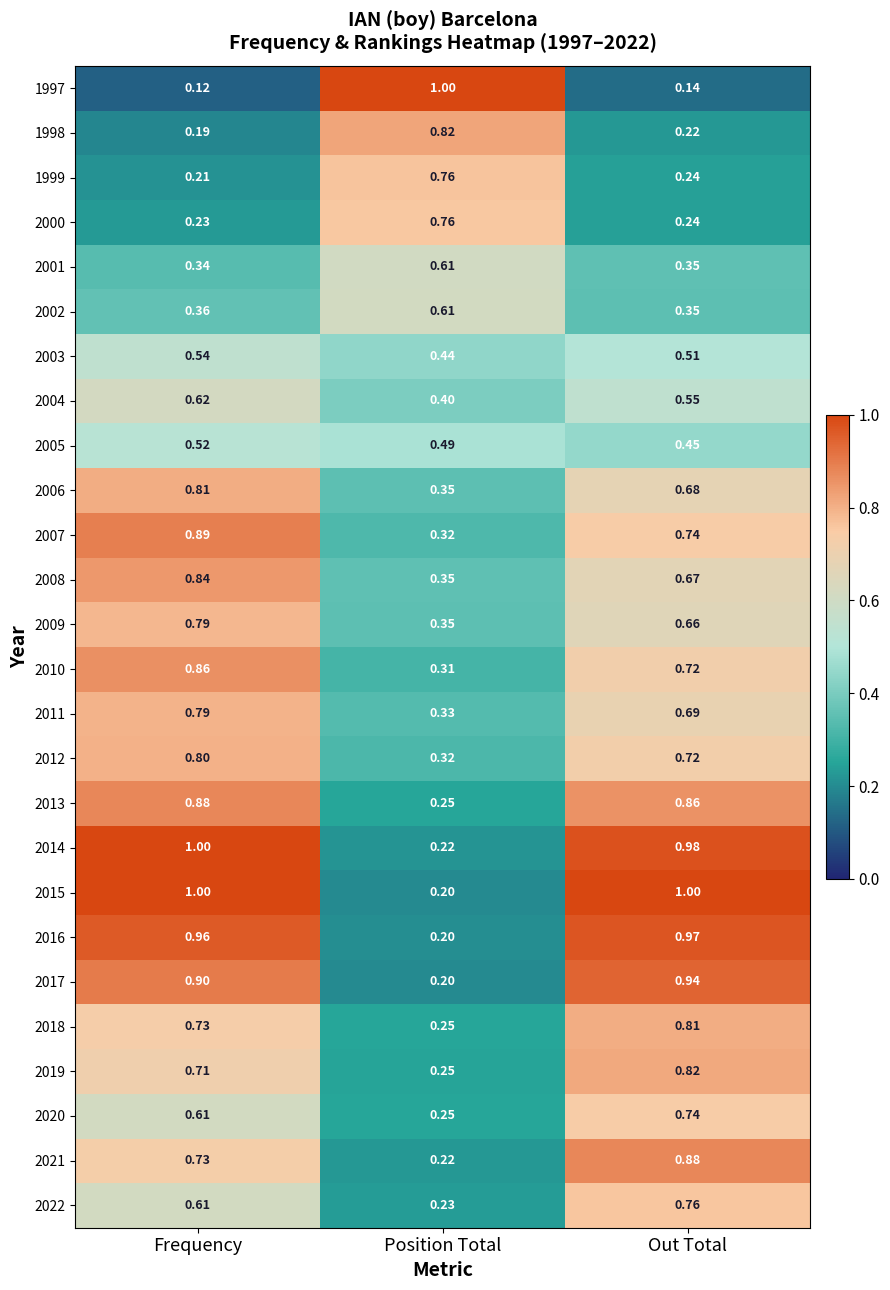

List the labels in order of 2011 value, smallest first.

Position Total, Out Total, Frequency